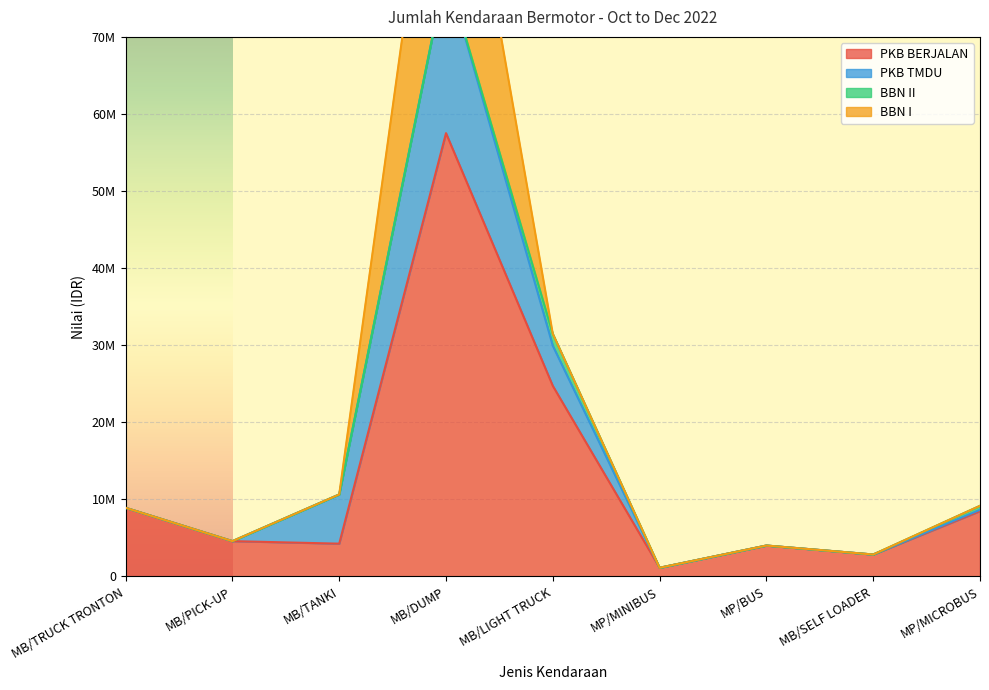

Rank the categories by PKB BERJALAN value from lowest to highest.

MP/MINIBUS, MB/SELF LOADER, MP/BUS, MB/TANKI, MB/PICK-UP, MP/MICROBUS, MB/TRUCK TRONTON, MB/LIGHT TRUCK, MB/DUMP